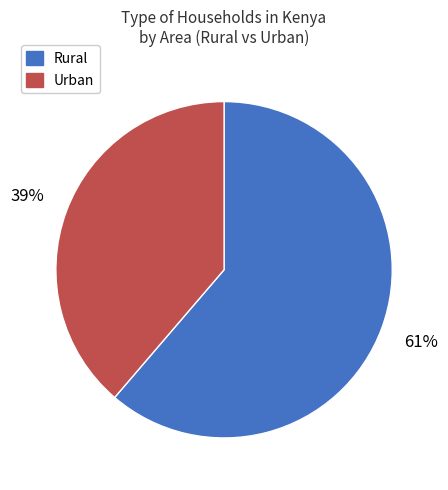

Combined, do Rural and Urban account for over 50%?

Yes